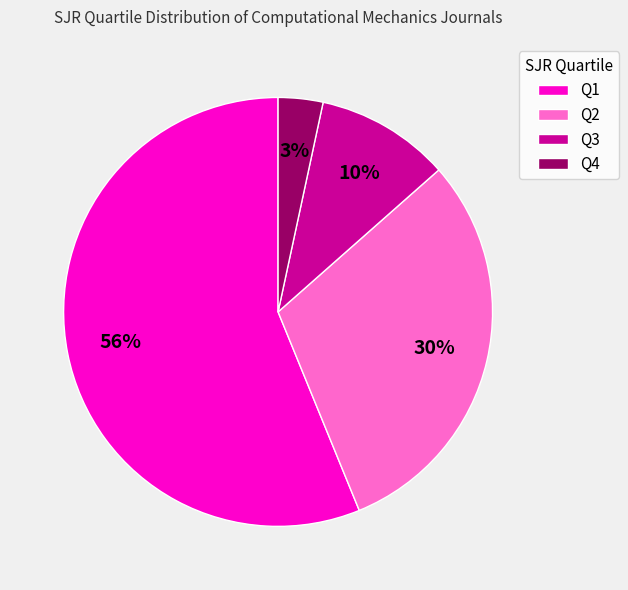

Is Q4 the majority of the pie?

No